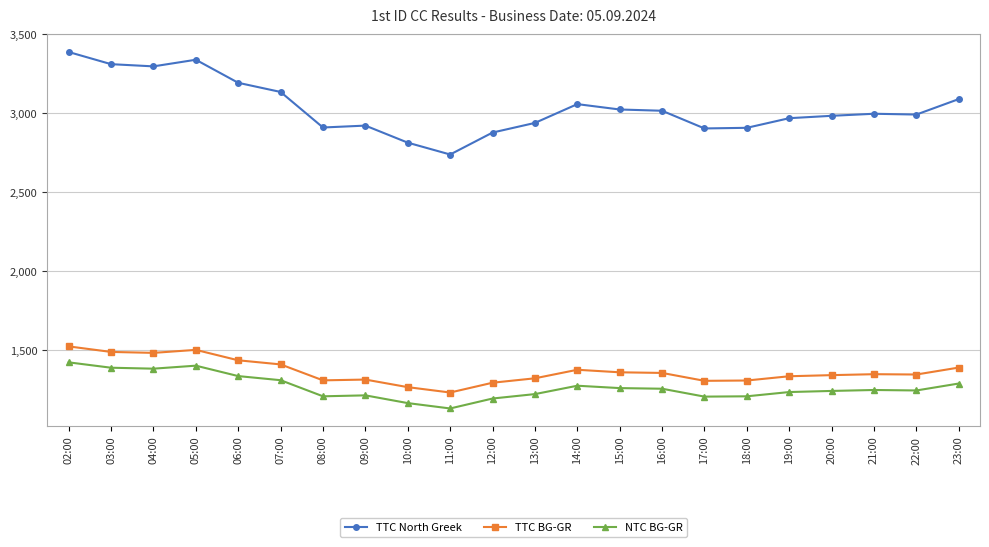

True or false: TTC North Greek and TTC BG-GR intersect in this chart.

False